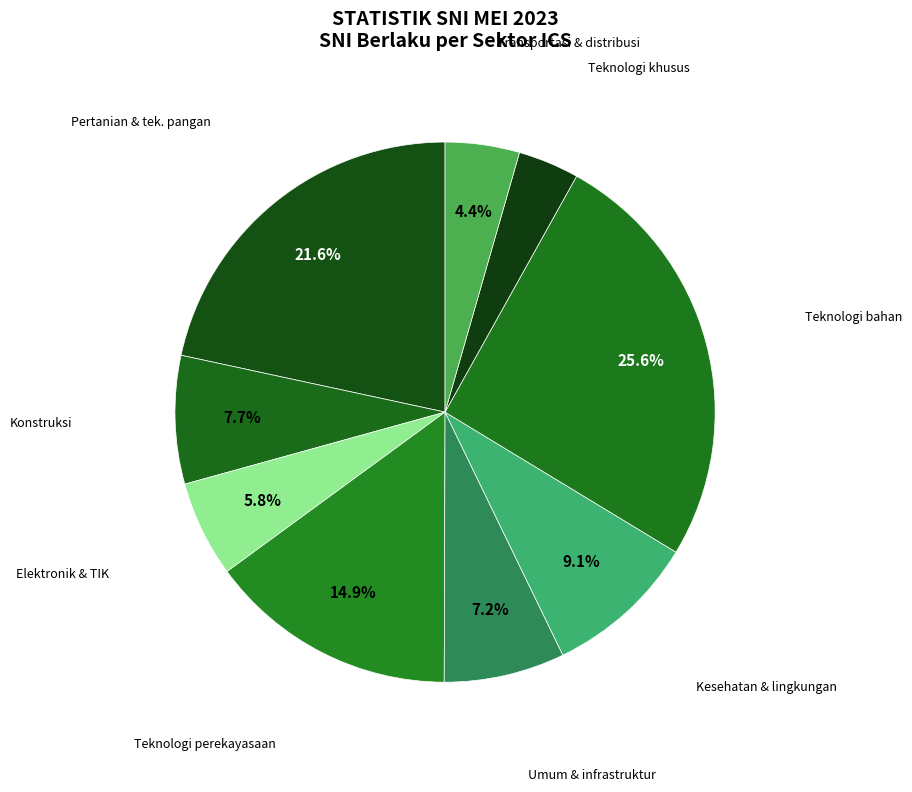

How many segments does this pie chart have?

9